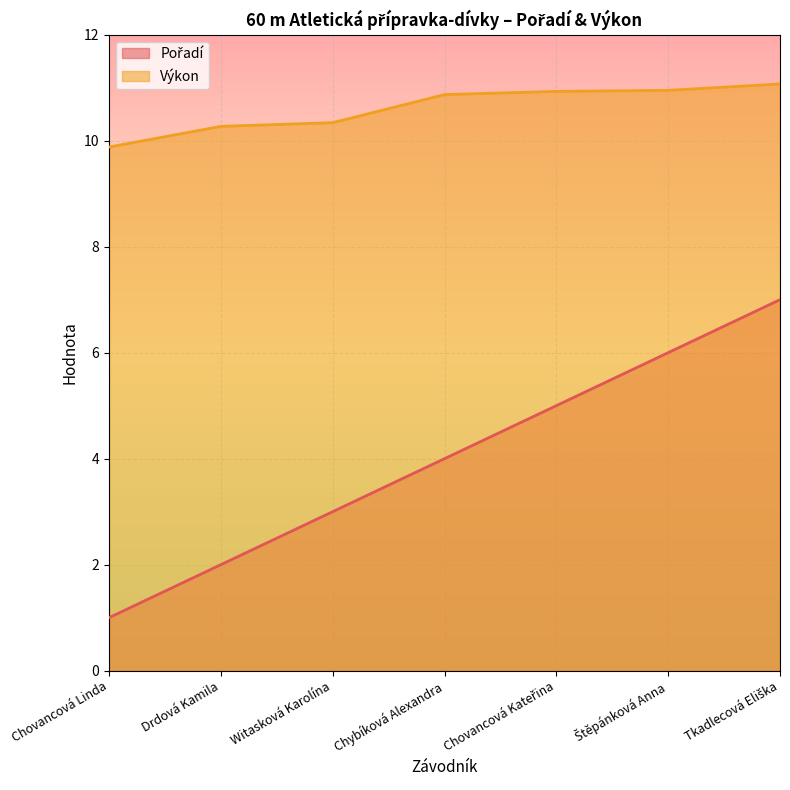

True or false: Výkon and Pořadí intersect in this chart.

False